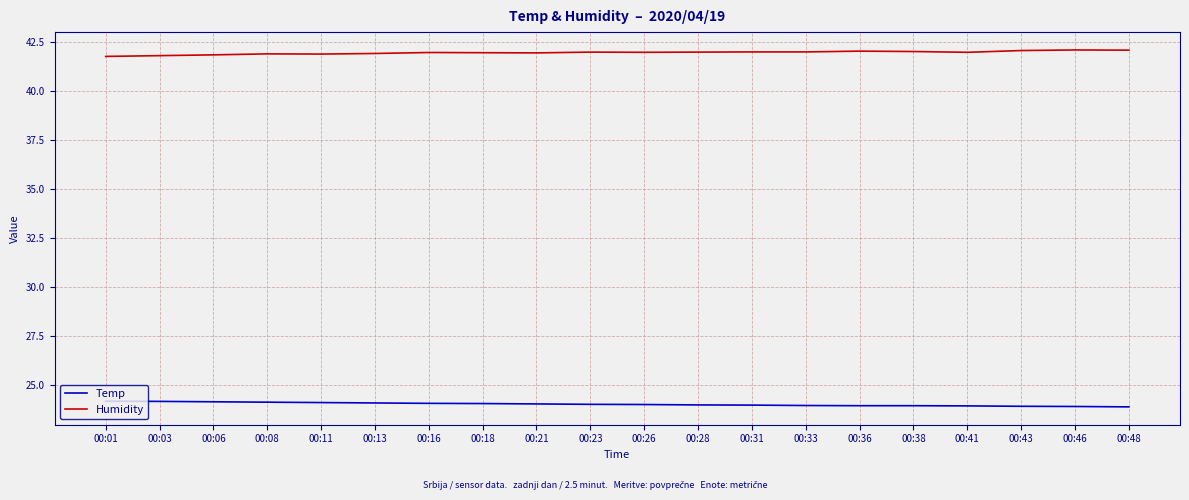

What is the greatest value displayed?

42.1